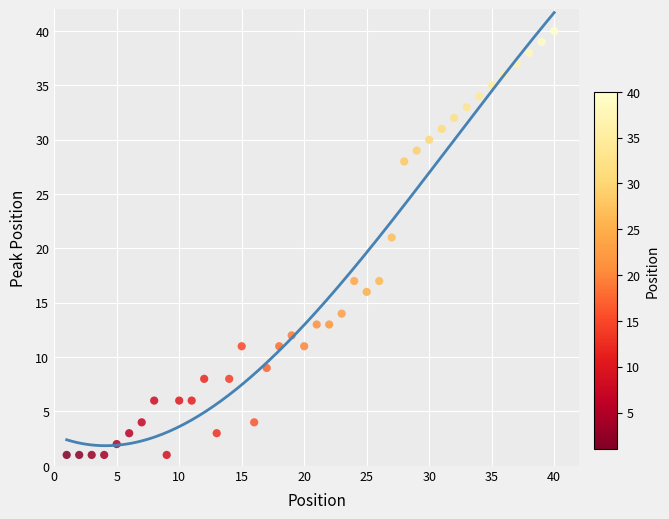

What is the range of X values (max minus min)?

39